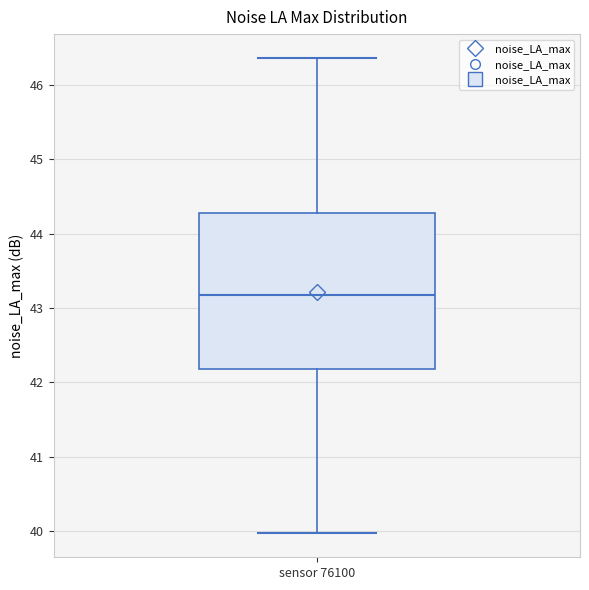

Read this box plot against the y-axis: the position of the median line, the range covered by the box, and the ends of both whiskers. The values are not printed on the chart, so give them approximately, as read against the axis.

median 43.2, box 42.2 to 44.3, whiskers 40.0 to 46.4